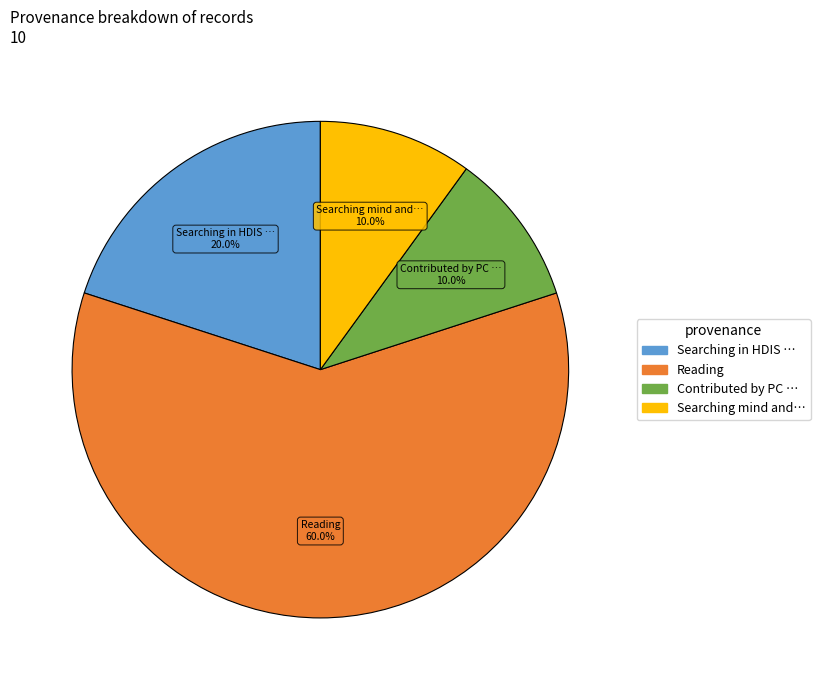

Does any single category account for the majority?

Yes